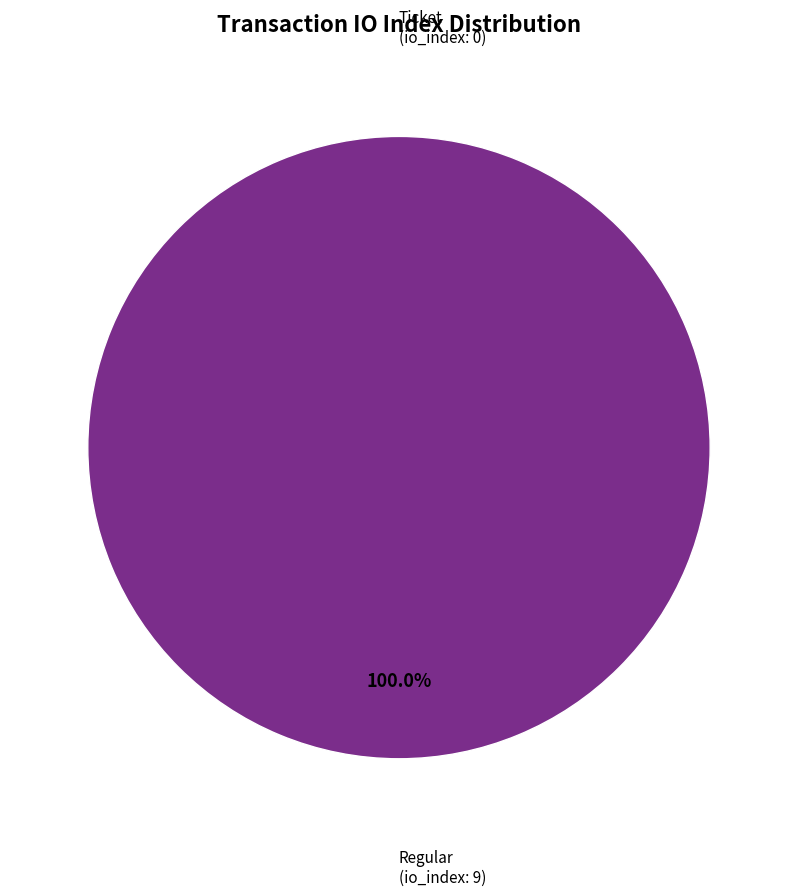

What percentage do Regular and Ticket together represent?

100.0%